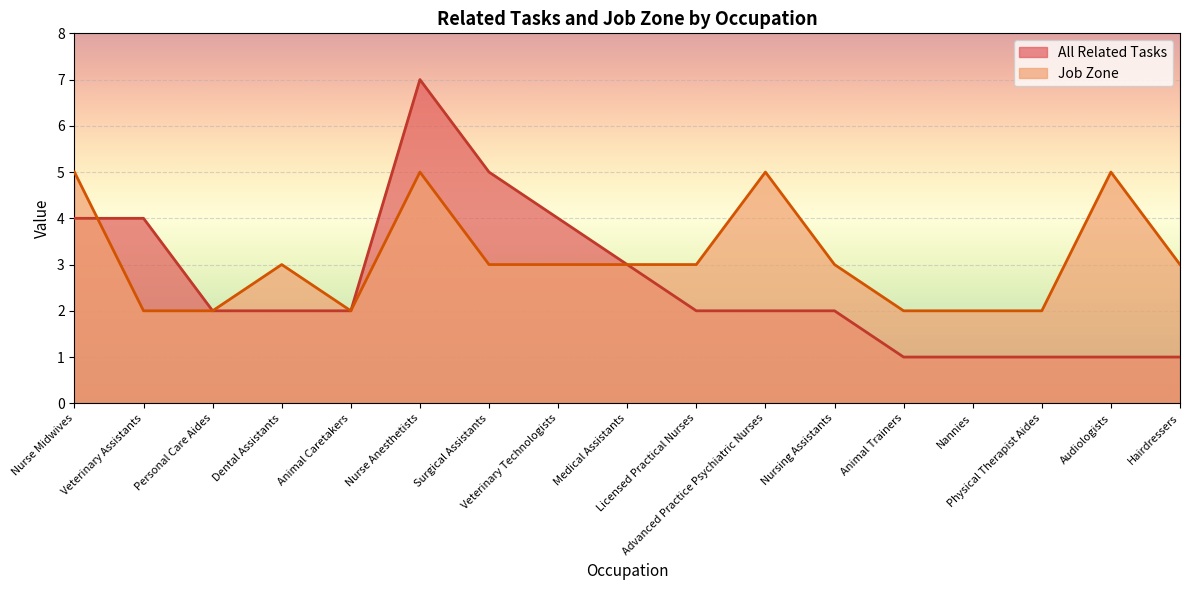

Reading left to right, transcribe all the data shown in this chart.

All Related Tasks: Nurse Midwives=4	Veterinary Assistants=4	Personal Care Aides=2	Dental Assistants=2	Animal Caretakers=2	Nurse Anesthetists=7	Surgical Assistants=5	Veterinary Technologists=4	Medical Assistants=3	Licensed Practical Nurses=2	Advanced Practice Psychiatric Nurses=2	Nursing Assistants=2	Animal Trainers=1	Nannies=1	Physical Therapist Aides=1	Audiologists=1	Hairdressers=1
Job Zone: Nurse Midwives=5	Veterinary Assistants=2	Personal Care Aides=2	Dental Assistants=3	Animal Caretakers=2	Nurse Anesthetists=5	Surgical Assistants=3	Veterinary Technologists=3	Medical Assistants=3	Licensed Practical Nurses=3	Advanced Practice Psychiatric Nurses=5	Nursing Assistants=3	Animal Trainers=2	Nannies=2	Physical Therapist Aides=2	Audiologists=5	Hairdressers=3